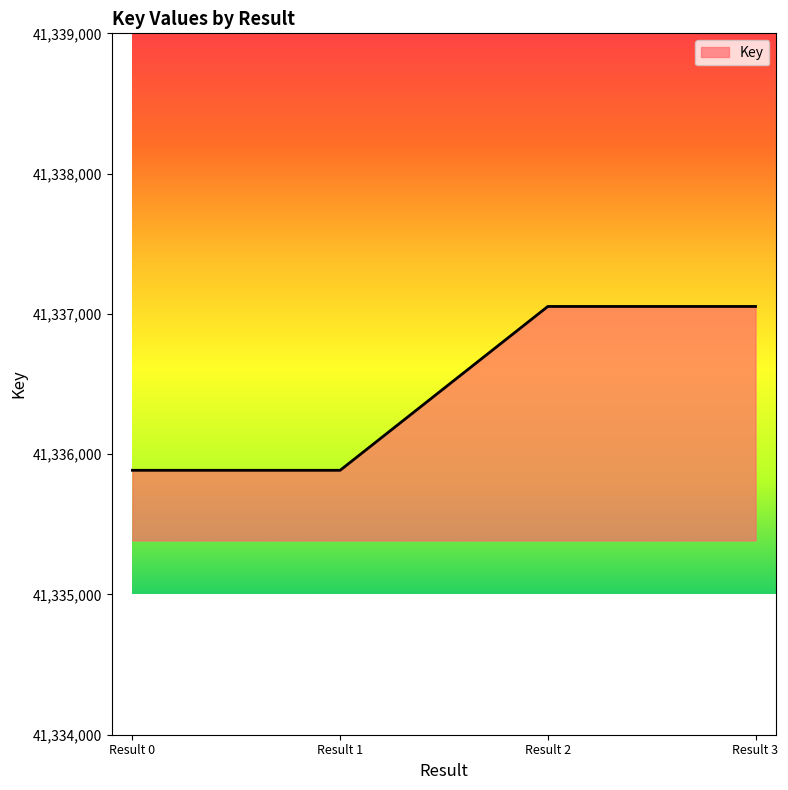

What is the ratio of the value at Result 1 to the value at Result 3?

1.0